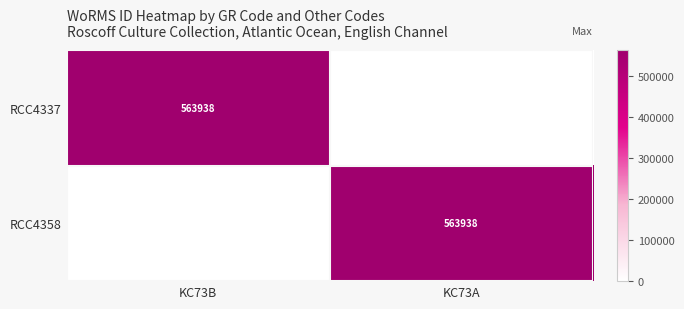

True or false: RCC4337 has a value of 563938 at KC73B.

True